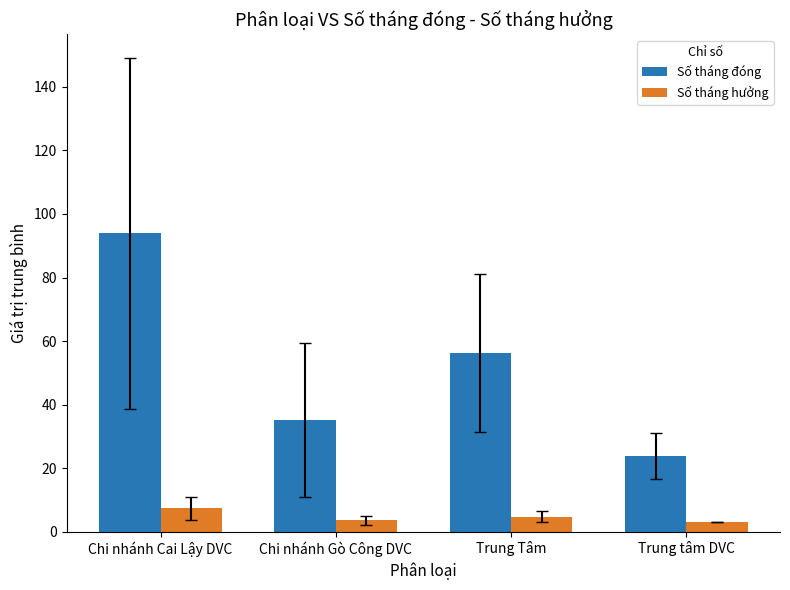

List the series in order of their peak value, highest first.

Số tháng đóng, Số tháng hưởng